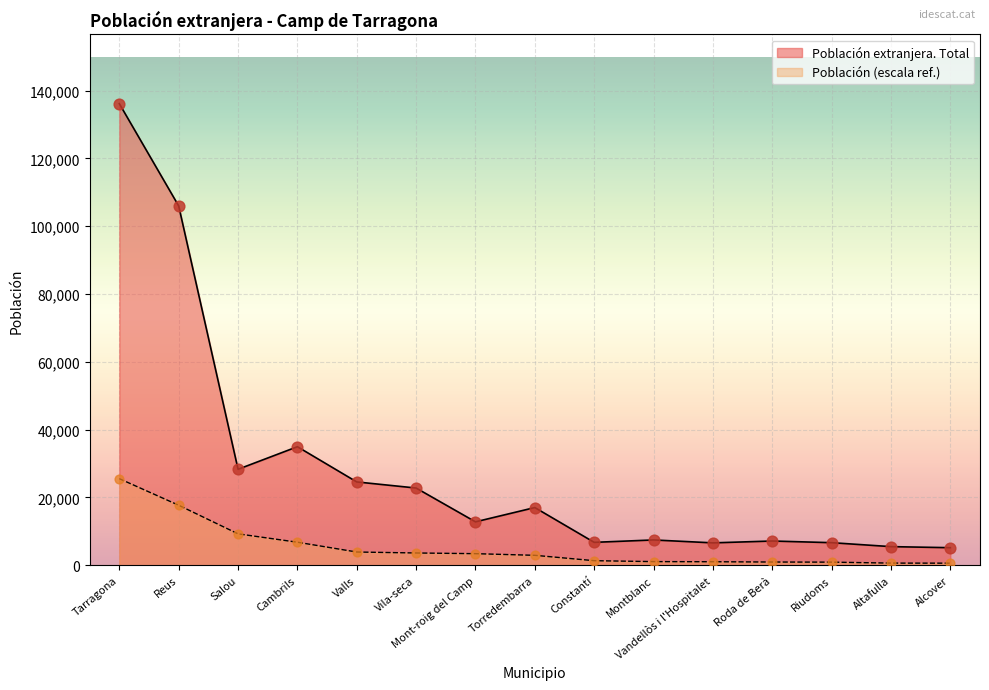

At which category is the sum across all series the highest?

Tarragona